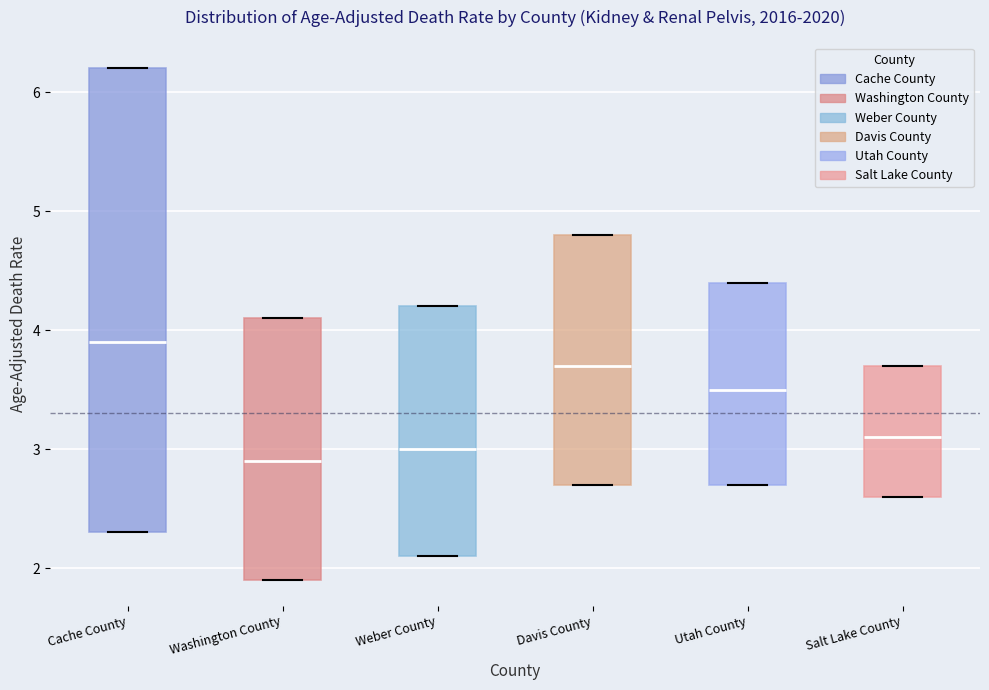

Comparing the boxes themselves (not the whiskers), which one is the tallest?

Cache County